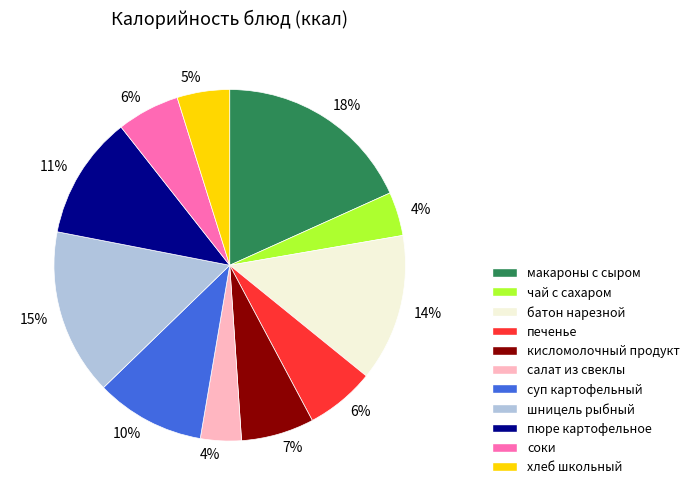

What is the largest slice in the pie chart?

макароны с сыром